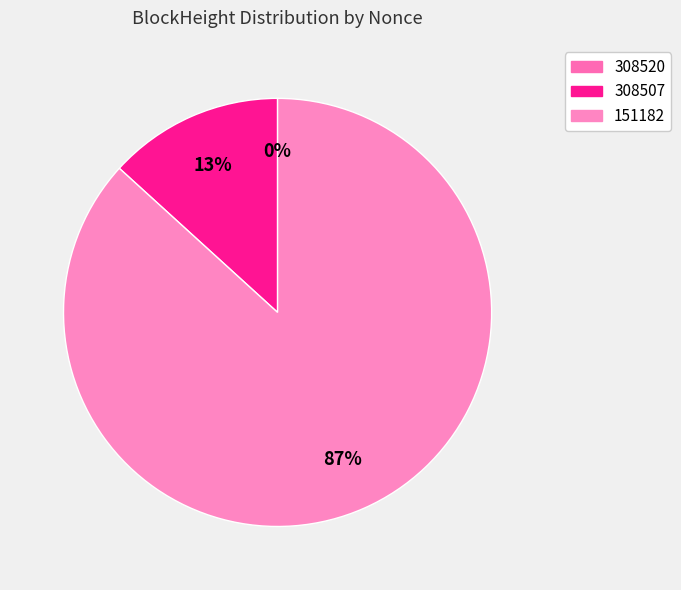

Do 151182 and 308507 together represent more than half of the pie?

Yes